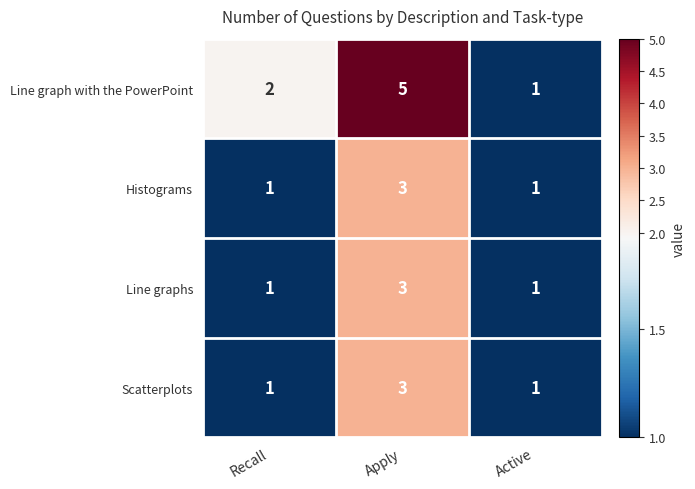

Which series has the largest total across all categories?

Line graph with the PowerPoint